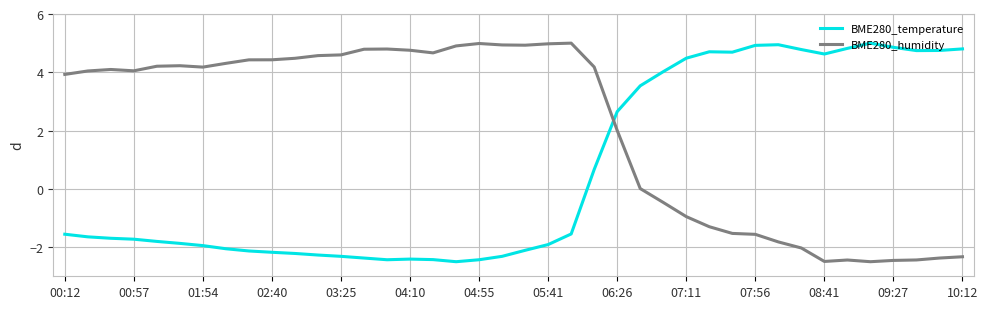

True or false: BME280_temperature and BME280_humidity intersect in this chart.

True